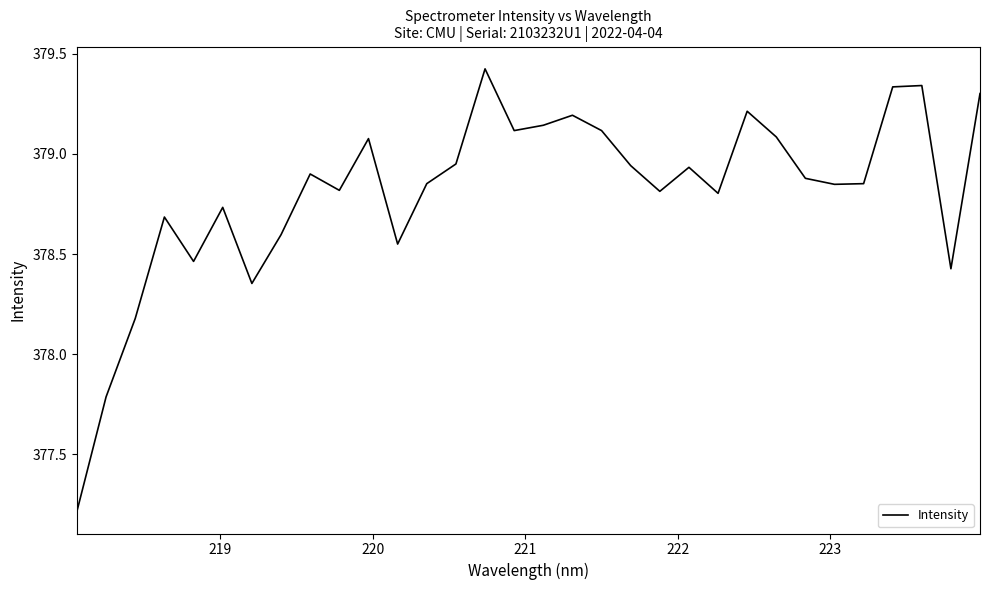

What is the difference between the maximum and minimum values?

2.2